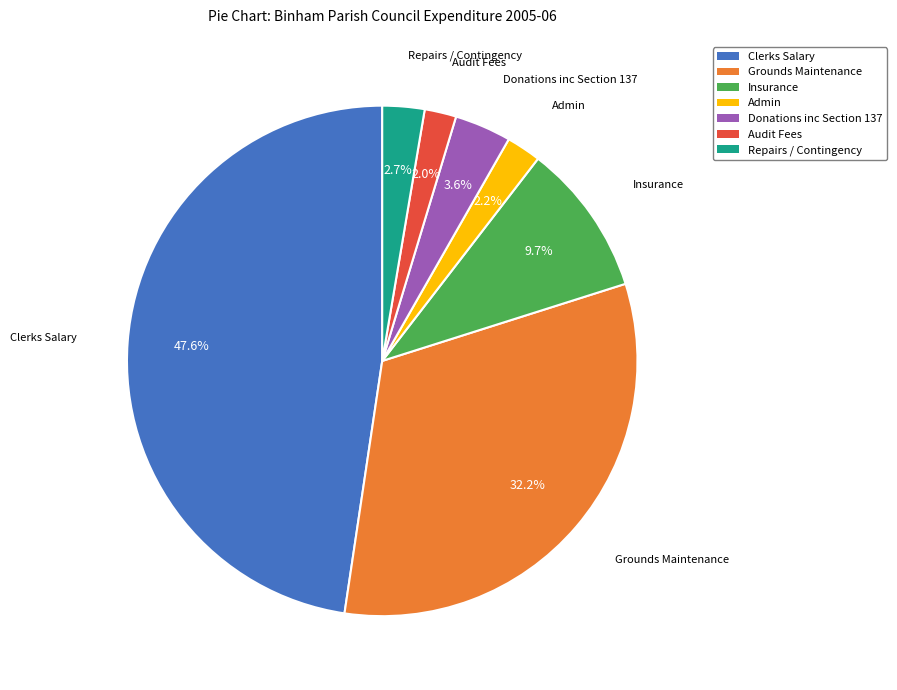

What is the ratio of the value at Audit Fees to the value at Donations inc Section 137?

0.6